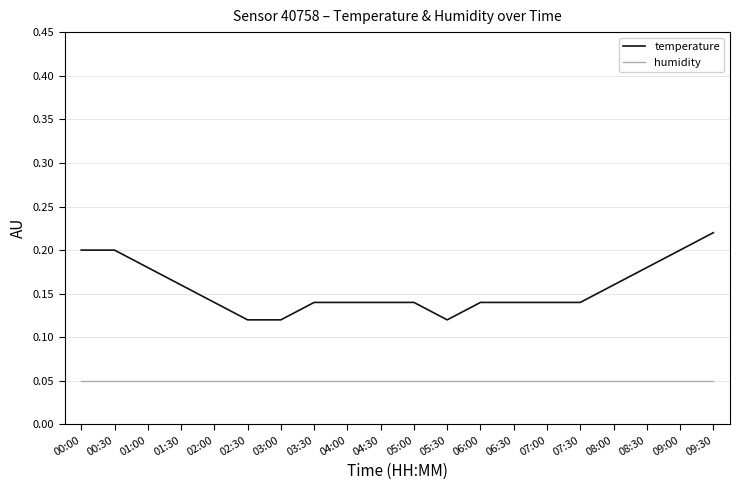

The temperature series shows 0.0 at 04:30. True or false?

False